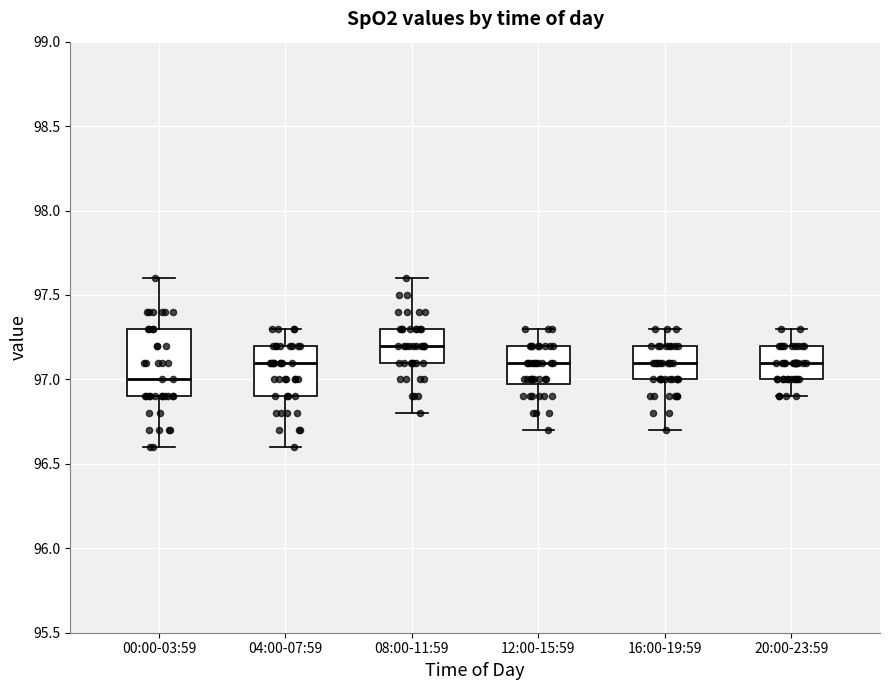

Where is the lower edge of the box for 00:00-03:59 on the y-axis? The values are not printed on the chart, so give them approximately, as read against the axis.

96.9